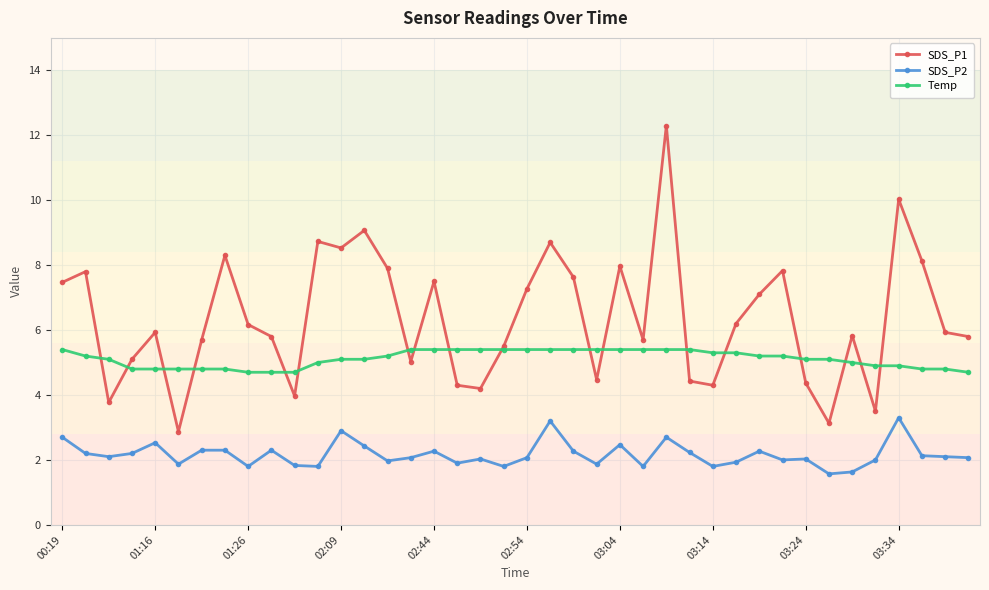

Rank the series by their average value, from lowest to highest.

SDS_P2, Temp, SDS_P1